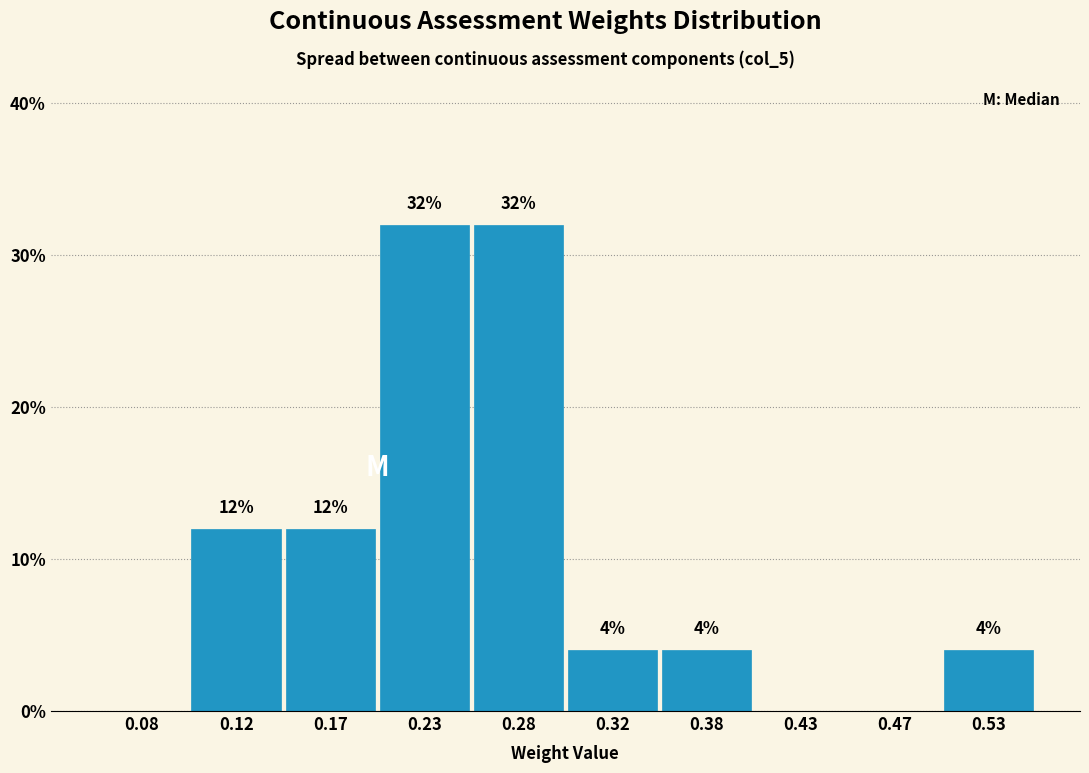

Reading left to right, extract all data points from this chart.

0.08=0	0.12=12	0.17=12	0.23=32	0.28=32	0.32=4	0.38=4	0.43=0	0.47=0	0.53=4